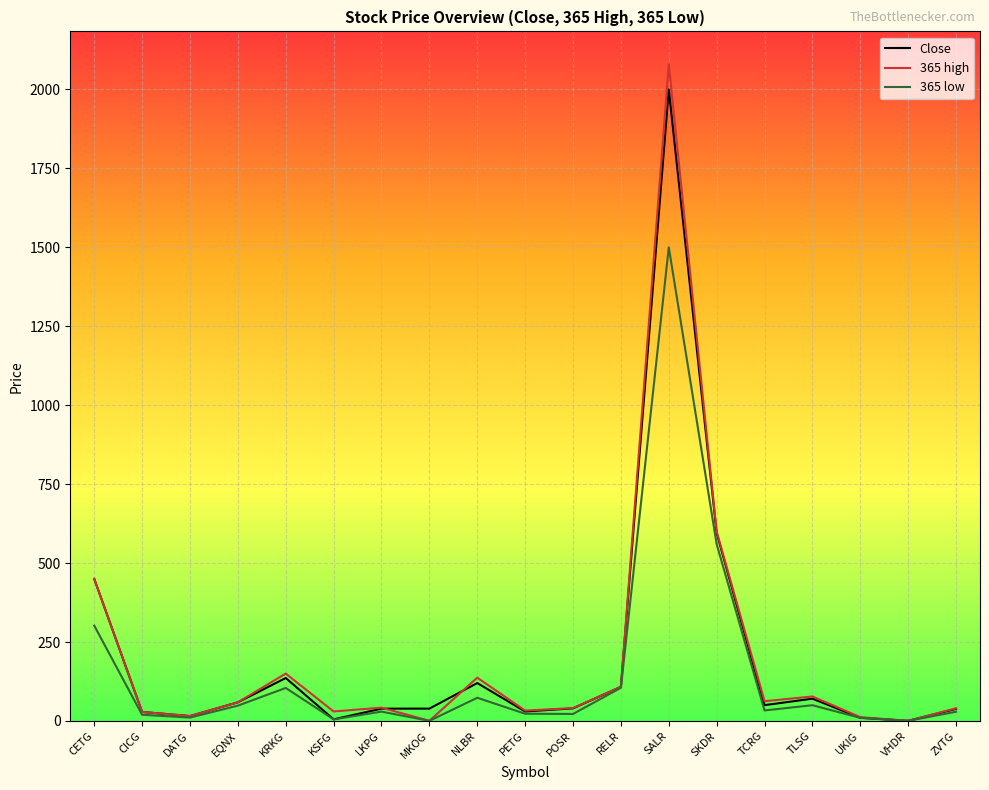

Rank the series by their maximum value, from highest to lowest.

365 high, Close, 365 low